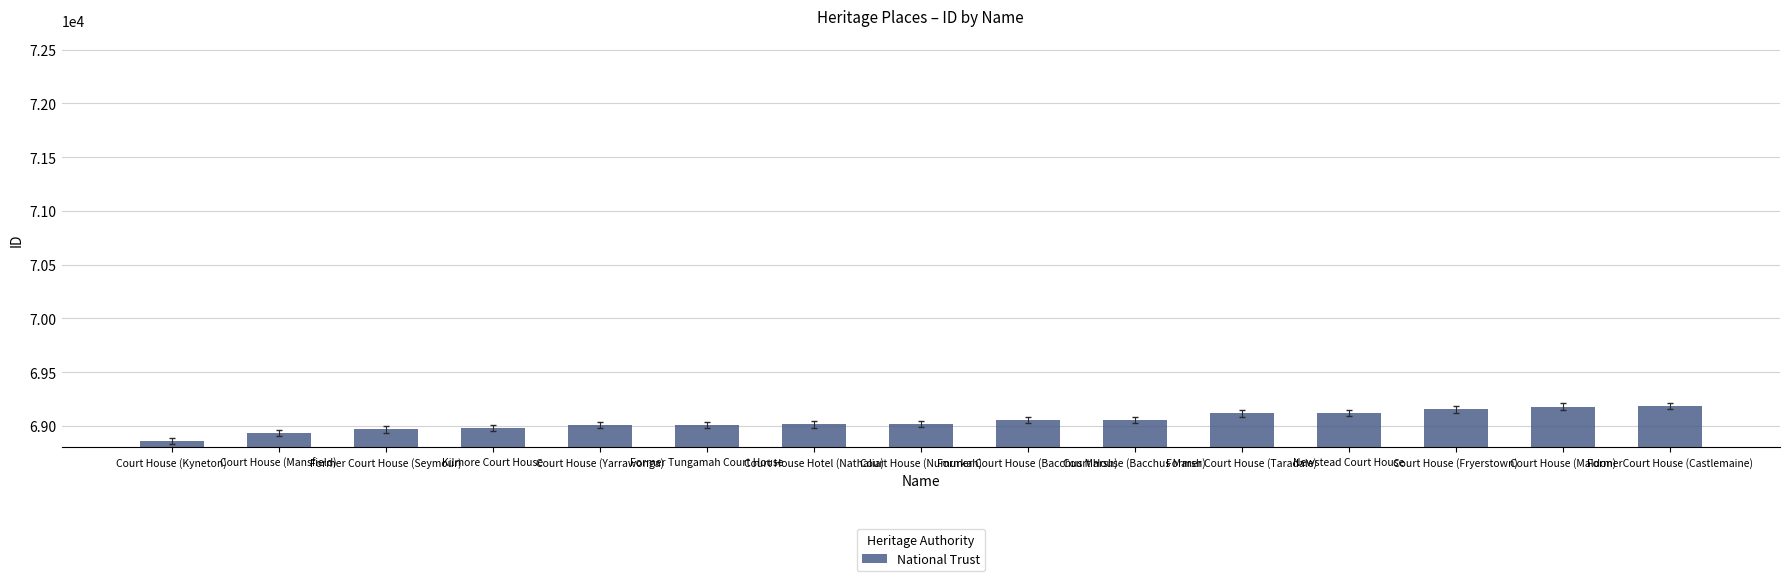

The value at Court House Hotel (Nathalia) is 69014. True or false?

True